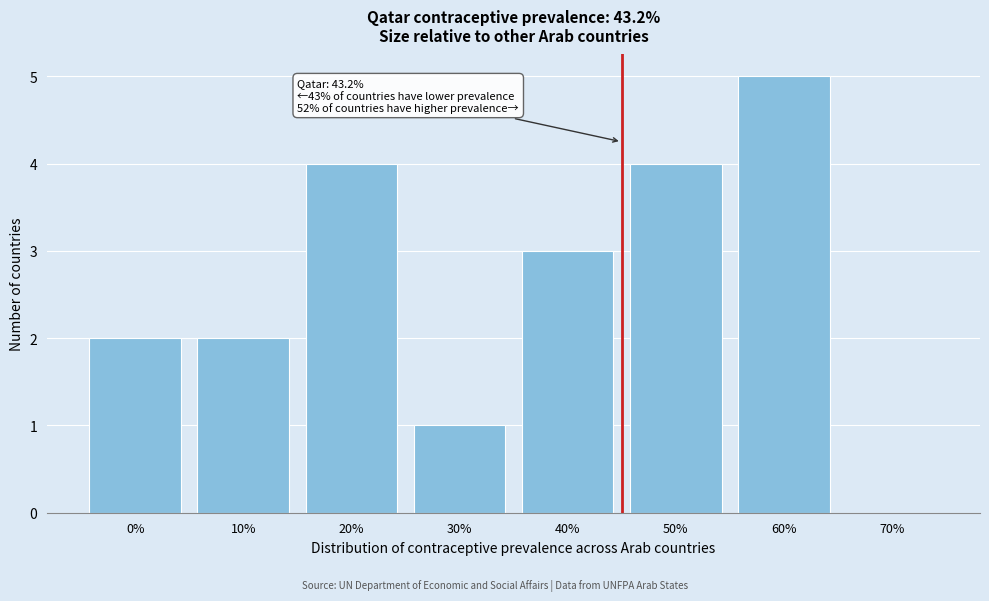

Reading left to right, list all the values displayed in this chart.

0%=2	10%=2	20%=4	30%=1	40%=3	50%=4	60%=5	70%=0